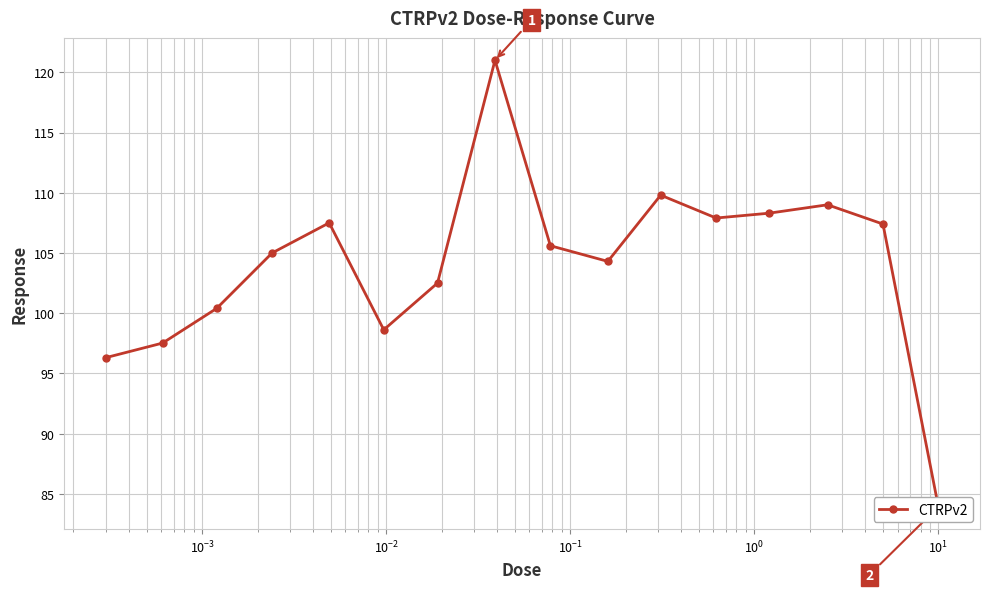

The chart shows a value of 69.4 at 13. True or false?

False